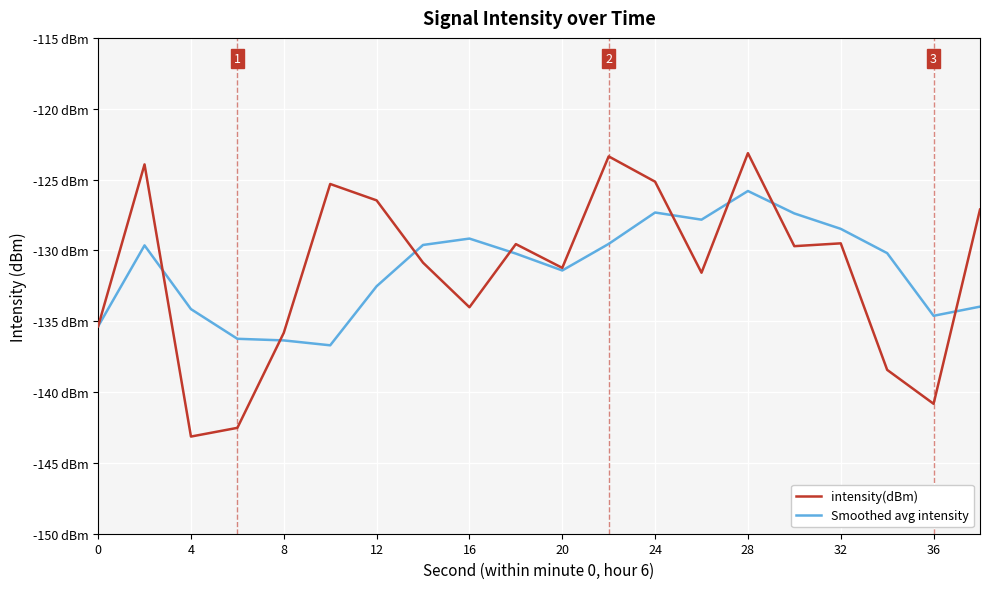

What are all the series names shown in the legend?

intensity(dBm), Smoothed avg intensity